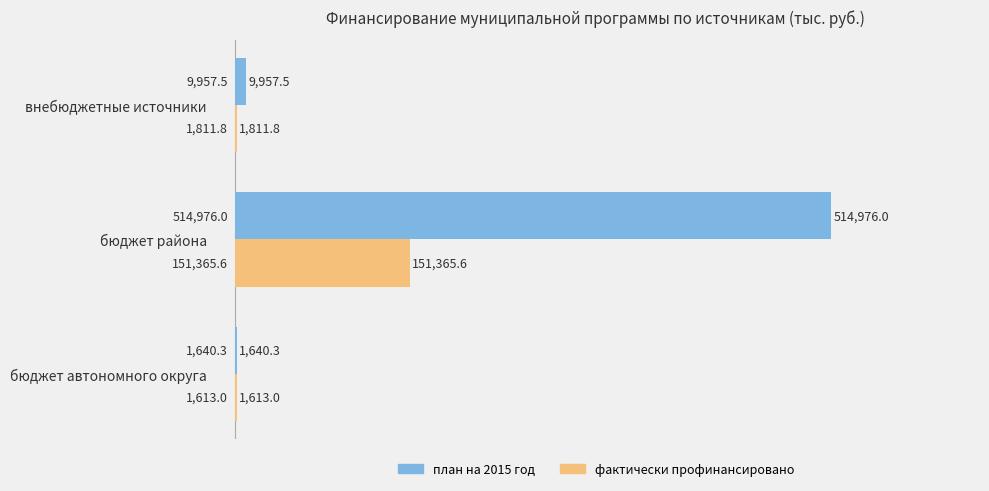

What is the average value of the план на 2015 год series?

175524.6